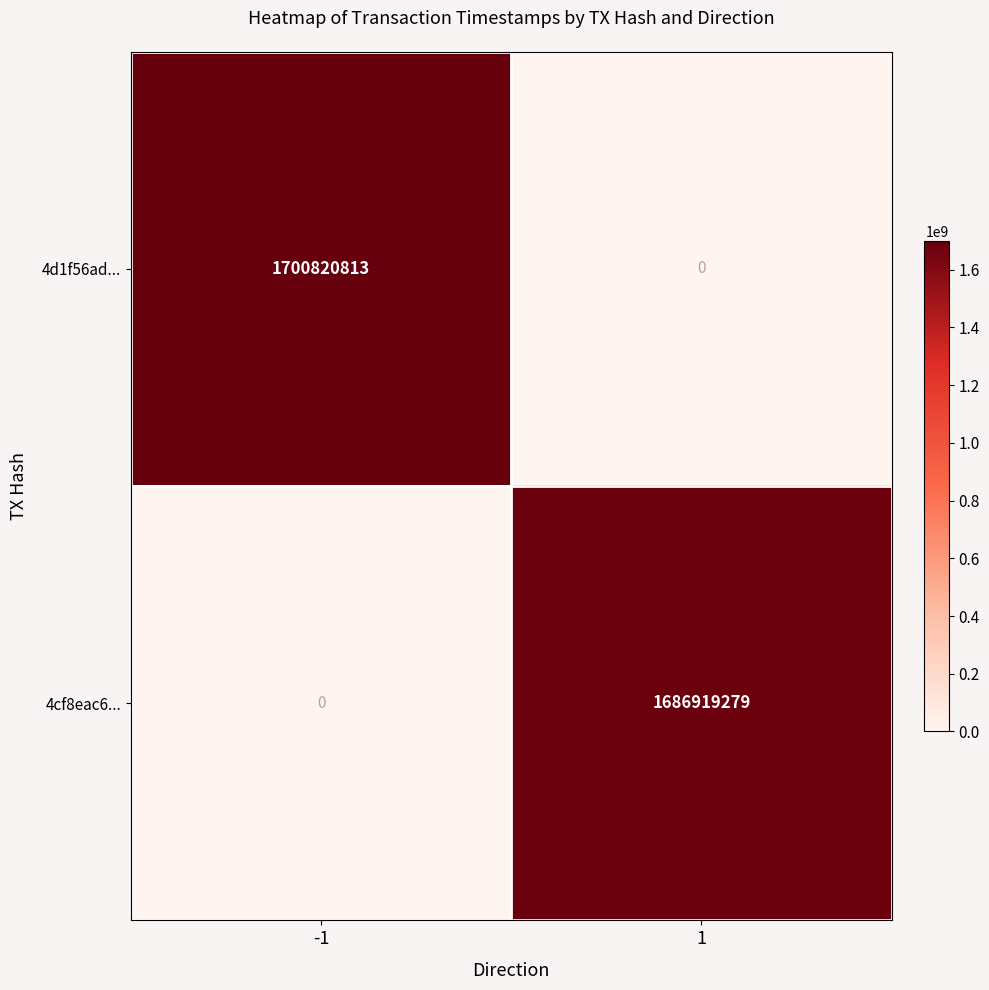

Rank the series by their average value, from highest to lowest.

4d1f56ad..., 4cf8eac6...